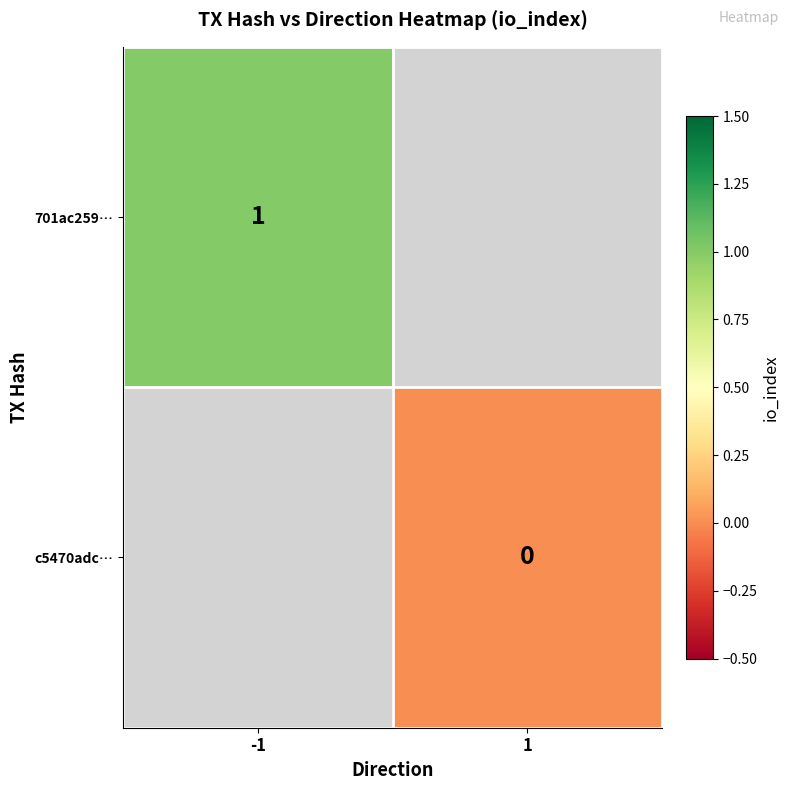

Which has a higher value, 1 or -1?

-1